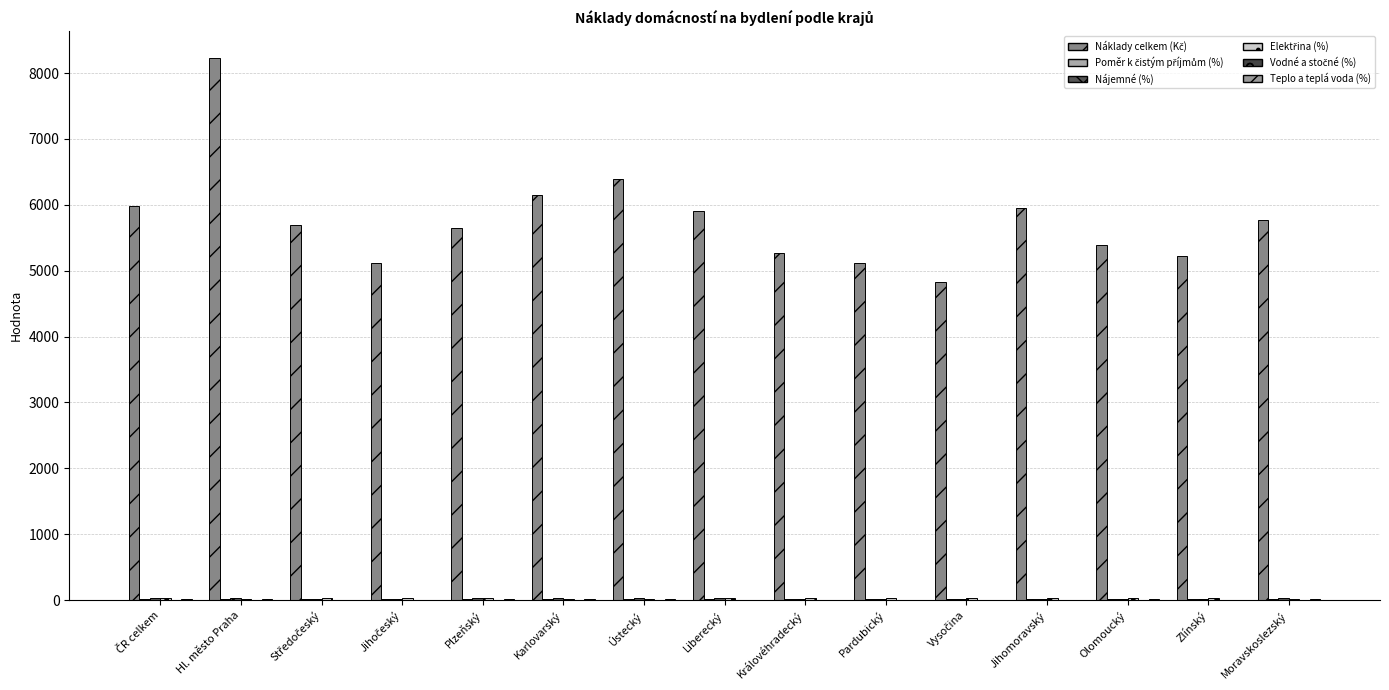

At which label does Nájemné (%) reach its peak?

Hl. město Praha